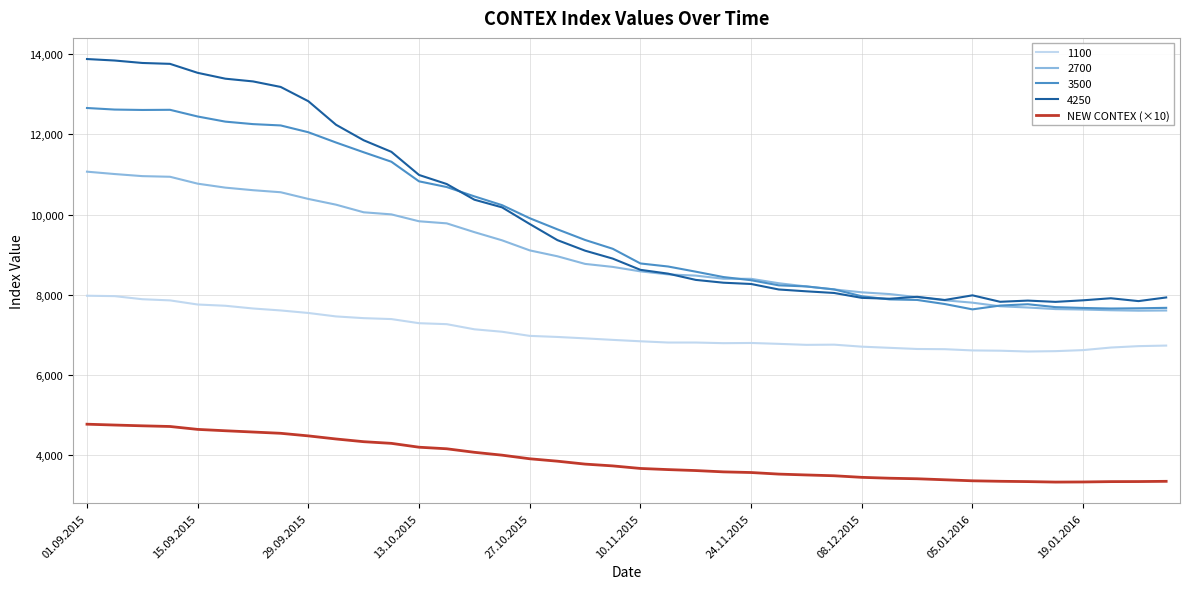

True or false: 3500 and 1100 cross at least once.

False